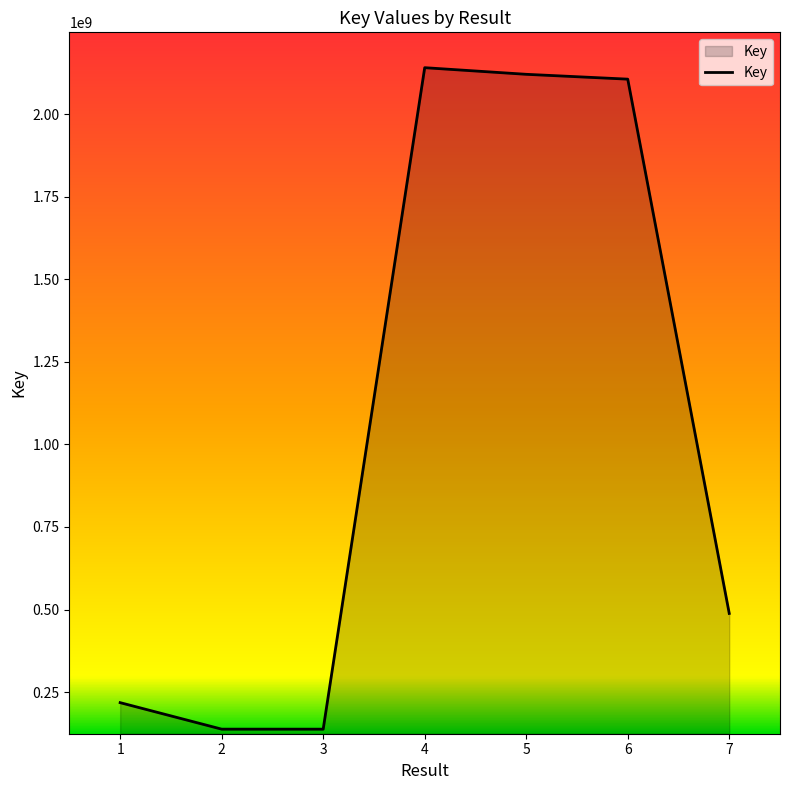

What is the average value?

1049799087